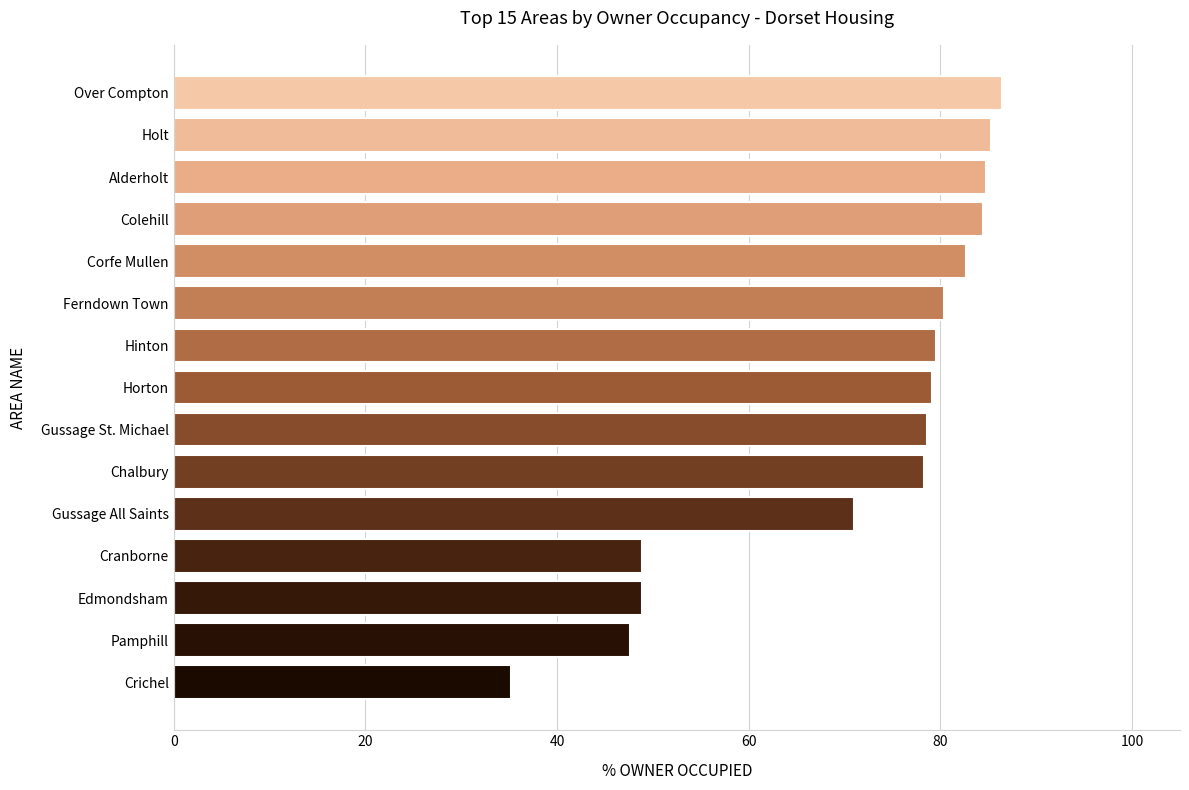

Does the chart contain stacked bars?

No